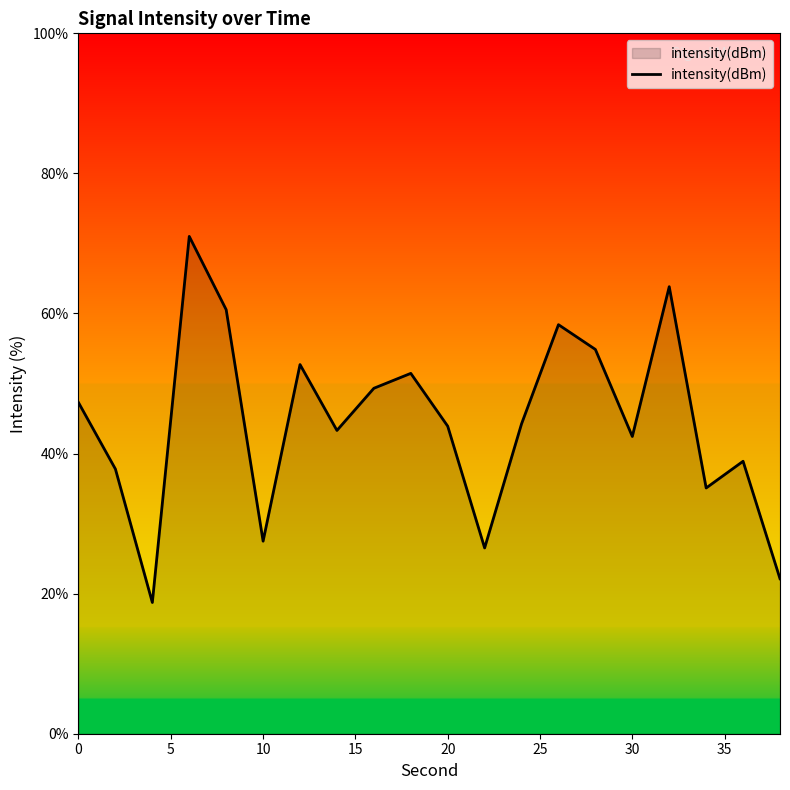

What is the difference between the maximum and minimum values?

52.3